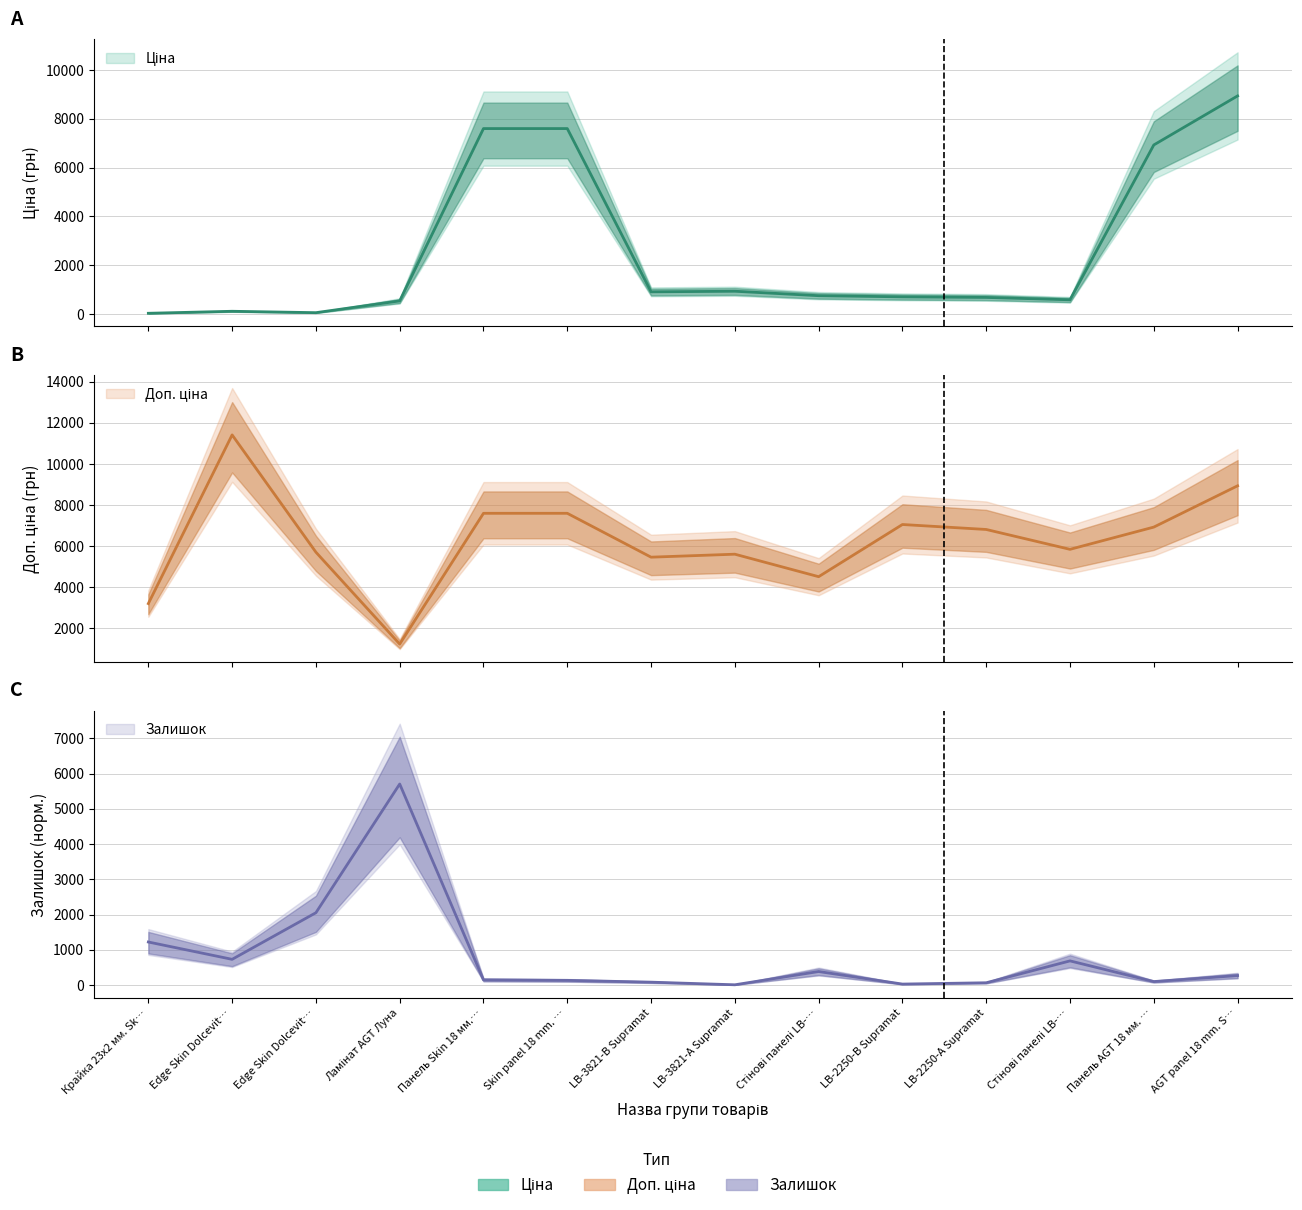

At which category is the sum across all series the highest?

AGT panel 18 mm. S…